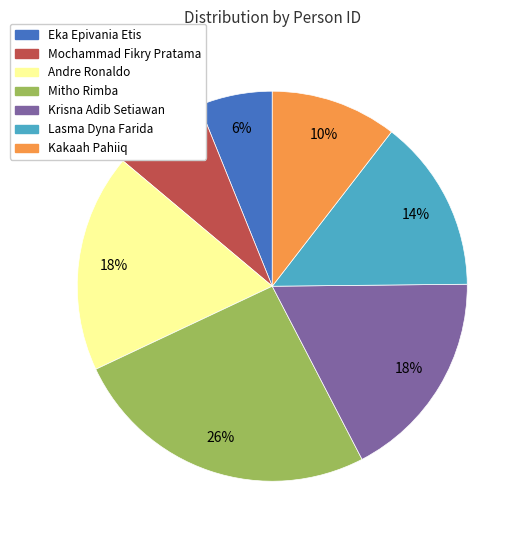

Is Krisna Adib Setiawan the majority of the pie?

No